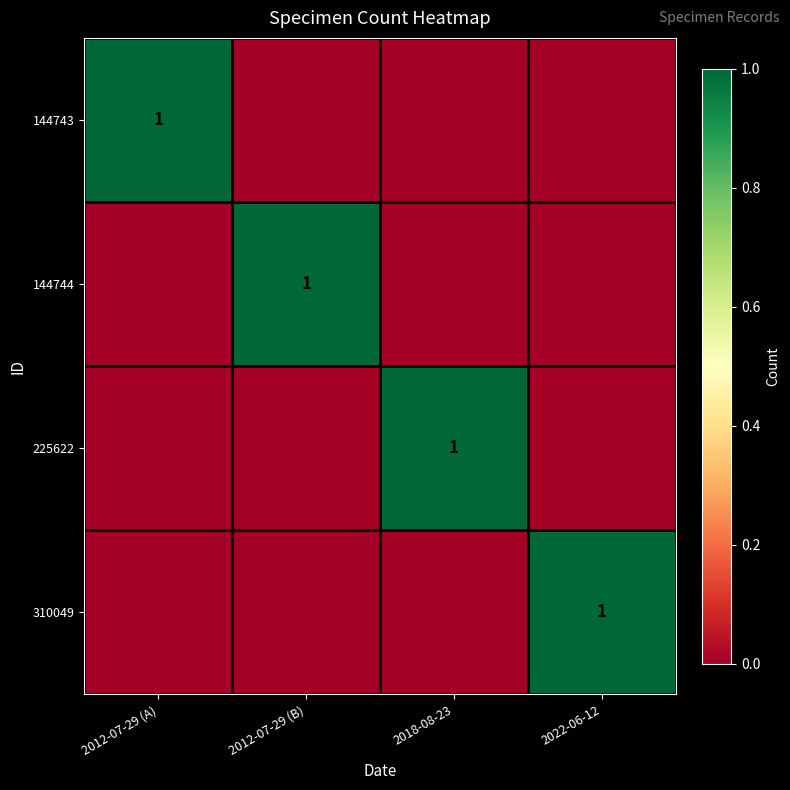

Is it true that 310049 equals 1 at 2022-06-12?

True